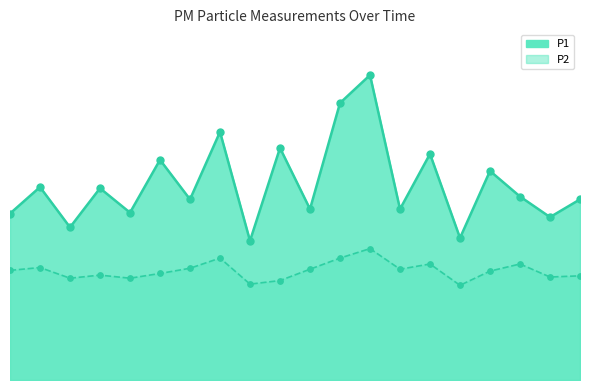

Is the value of P2 at 01:43 greater than the value of P1 at 00:43?

No